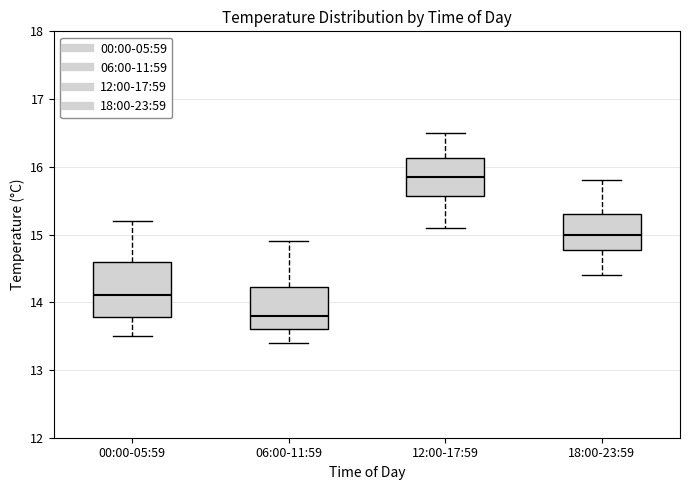

Reading left to right, read every box against the y-axis: the position of its median line, the range the box covers, and the ends of its whiskers. The values are not printed on the chart, so give them approximately, as read against the axis.

00:00-05:59: median 14.1, box 13.8 to 14.6, whiskers 13.5 to 15.2
06:00-11:59: median 13.8, box 13.6 to 14.2, whiskers 13.4 to 14.9
12:00-17:59: median 15.9, box 15.6 to 16.1, whiskers 15.1 to 16.5
18:00-23:59: median 15.0, box 14.8 to 15.3, whiskers 14.4 to 15.8